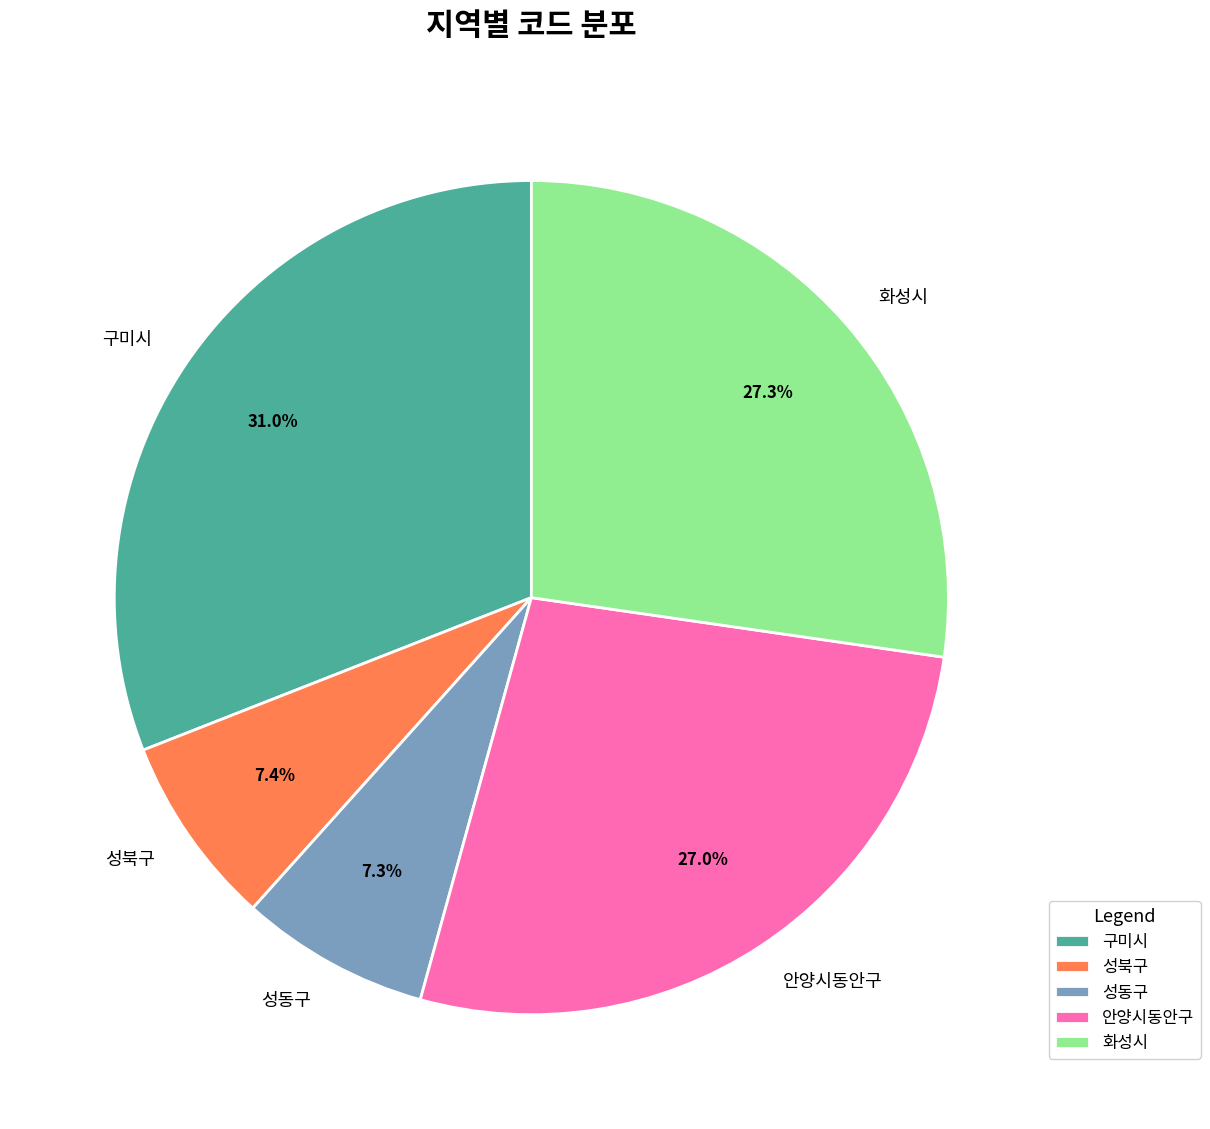

Count the number of slices in the pie.

5